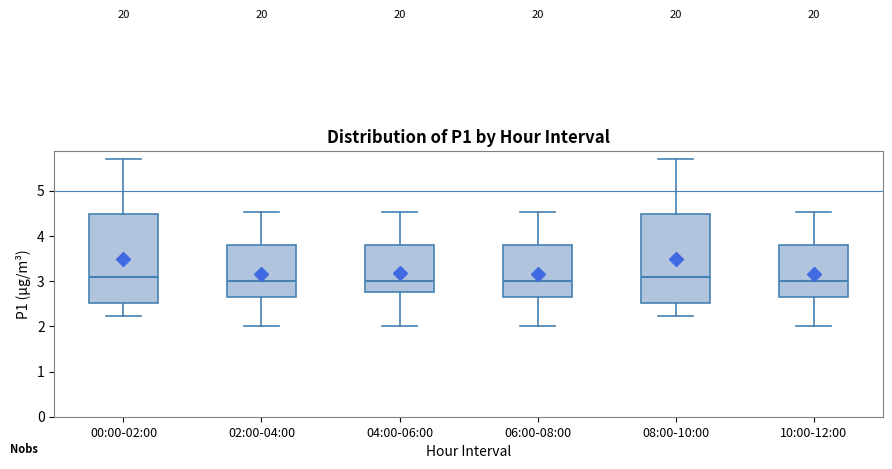

Reading left to right, read every box against the y-axis: the position of its median line, the range the box covers, and the ends of its whiskers. The values are not printed on the chart, so give them approximately, as read against the axis.

00:00-02:00: median 3.1, box 2.5 to 4.5, whiskers 2.2 to 5.7
02:00-04:00: median 3.0, box 2.7 to 3.8, whiskers 2.0 to 4.5
04:00-06:00: median 3.0, box 2.8 to 3.8, whiskers 2.0 to 4.5
06:00-08:00: median 3.0, box 2.7 to 3.8, whiskers 2.0 to 4.5
08:00-10:00: median 3.1, box 2.5 to 4.5, whiskers 2.2 to 5.7
10:00-12:00: median 3.0, box 2.7 to 3.8, whiskers 2.0 to 4.5